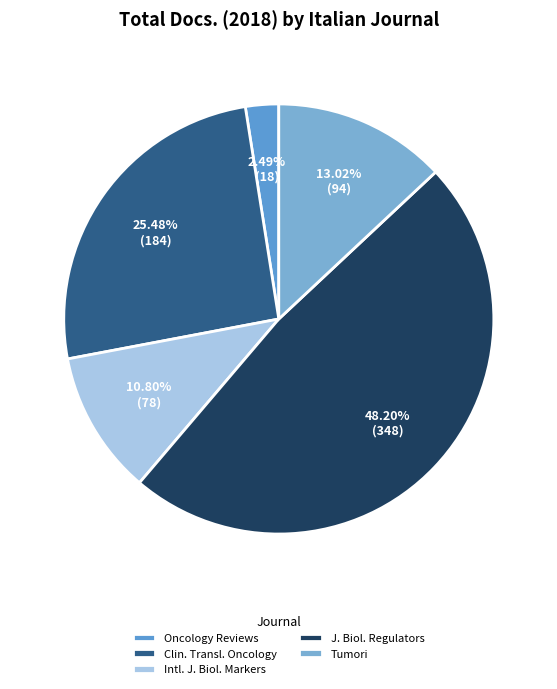

How many slices are in this pie chart?

5